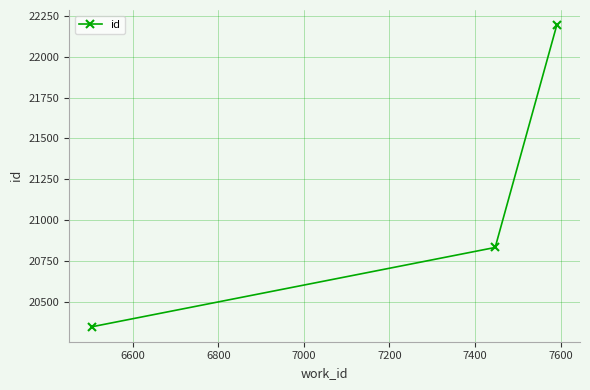

Reading right to left, extract all data points from this chart.

22194	20832	20347